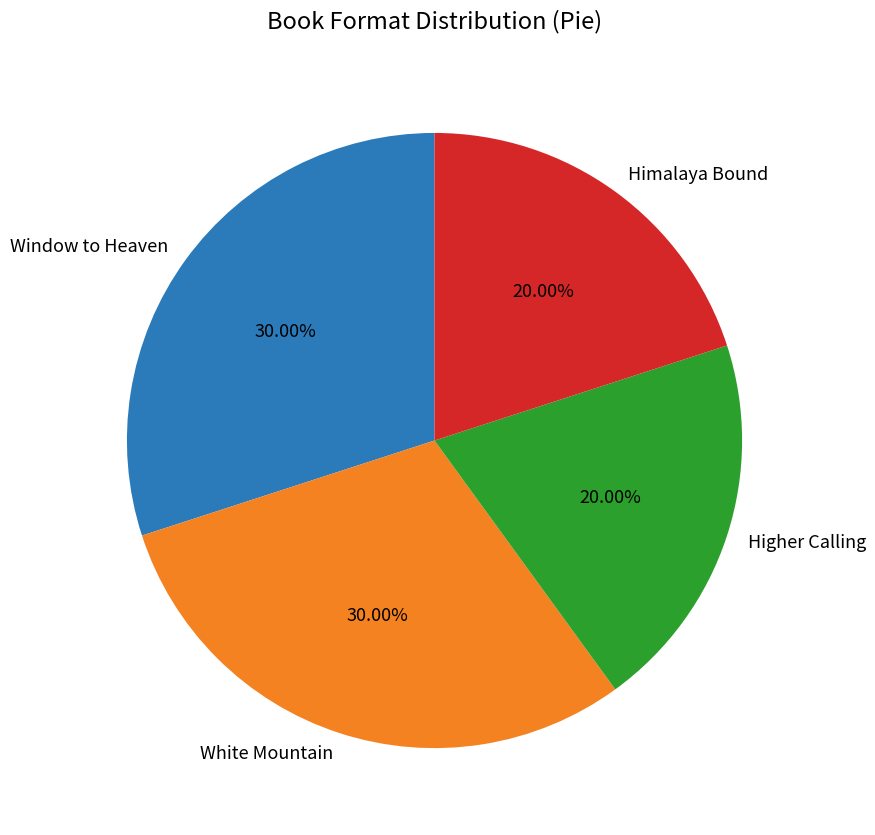

What is the ratio of the value at Higher Calling to the value at White Mountain?

0.7